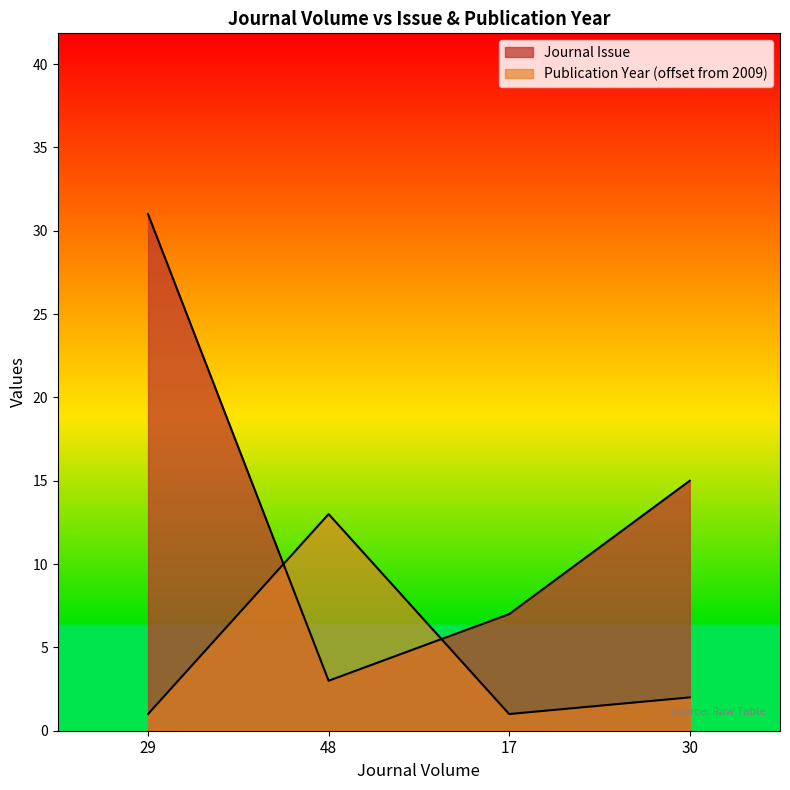

How many data points in Publication Year are less than 2?

2